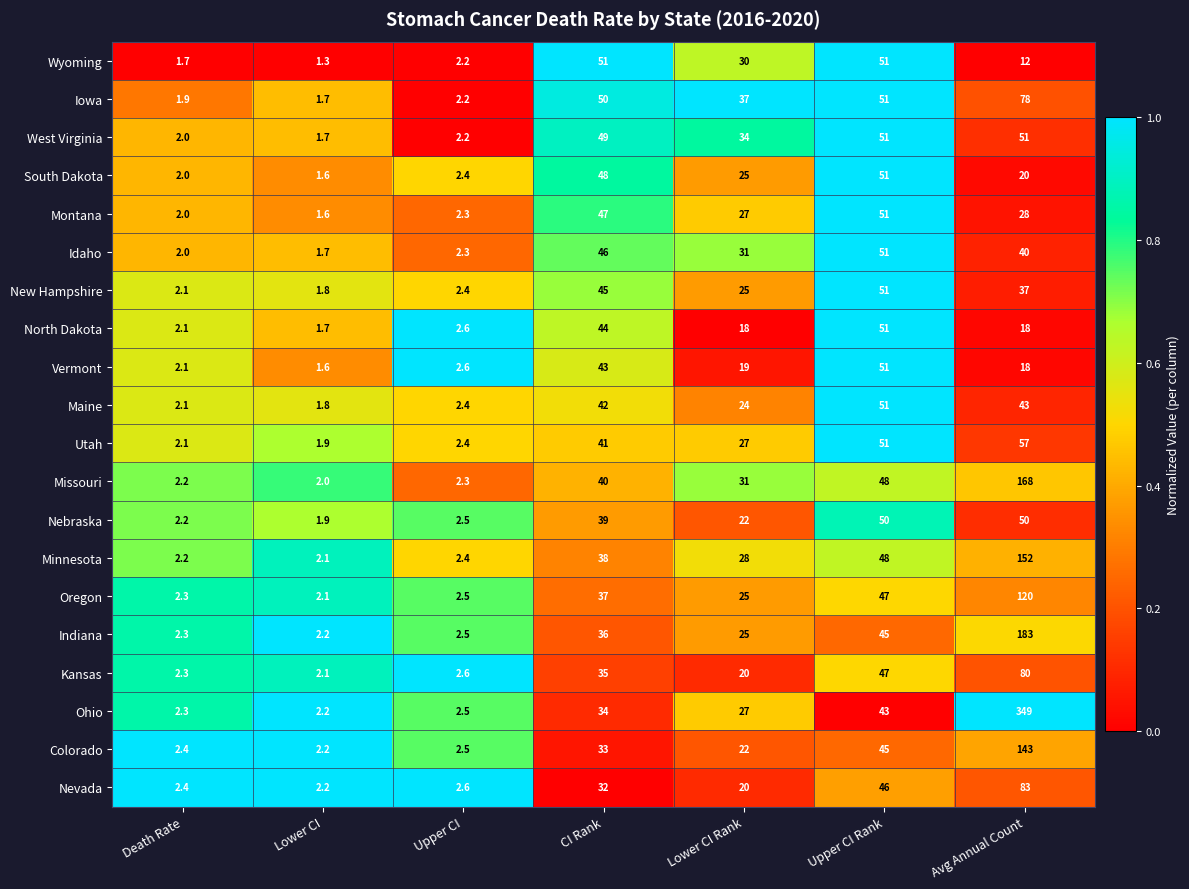

Which series has the widest spread of values?

Ohio